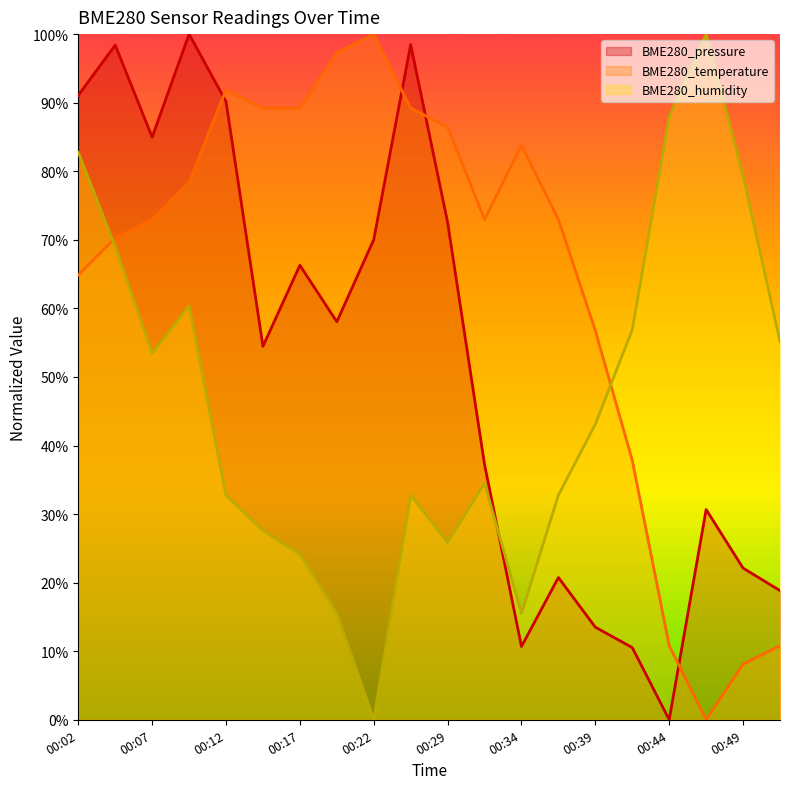

Reading left to right, extract all data points from this chart.

BME280_pressure: 00:02=91.1	00:04=98.4	00:07=85.0	00:09=100.0	00:12=90.2	00:14=54.5	00:17=66.3	00:19=58.0	00:22=70.0	00:27=98.5	00:29=72.5	00:32=37.2	00:34=10.7	00:37=20.7	00:39=13.5	00:42=10.5	00:44=0.0	00:47=30.7	00:49=22.1	00:52=18.8
BME280_temperature: 00:02=64.9	00:04=70.3	00:07=73.0	00:09=78.4	00:12=91.9	00:14=89.2	00:17=89.2	00:19=97.3	00:22=100.0	00:27=89.2	00:29=86.5	00:32=73.0	00:34=83.8	00:37=73.0	00:39=56.8	00:42=37.8	00:44=10.8	00:47=0.0	00:49=8.1	00:52=10.8
BME280_humidity: 00:02=82.8	00:04=69.0	00:07=53.4	00:09=60.3	00:12=32.8	00:14=27.6	00:17=24.1	00:19=15.5	00:22=0.0	00:27=32.8	00:29=25.9	00:32=34.5	00:34=15.5	00:37=32.8	00:39=43.1	00:42=56.9	00:44=87.9	00:47=100.0	00:49=79.3	00:52=55.2